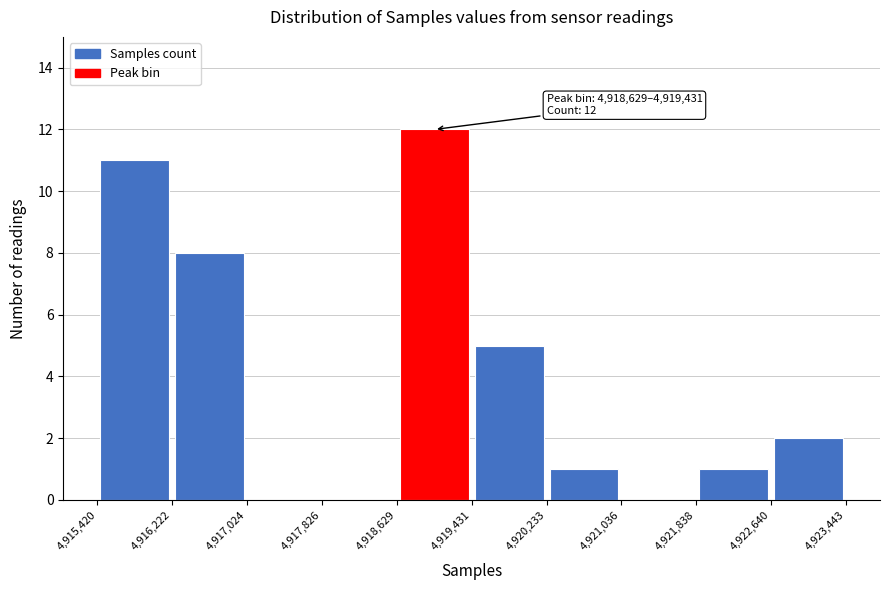

Over which range of the x-axis is the bar tallest?

4,918,629 to 4,919,431